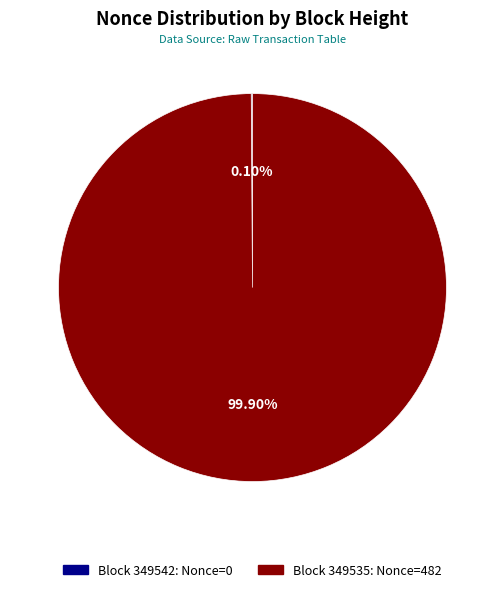

Is there a majority slice in this chart?

Yes